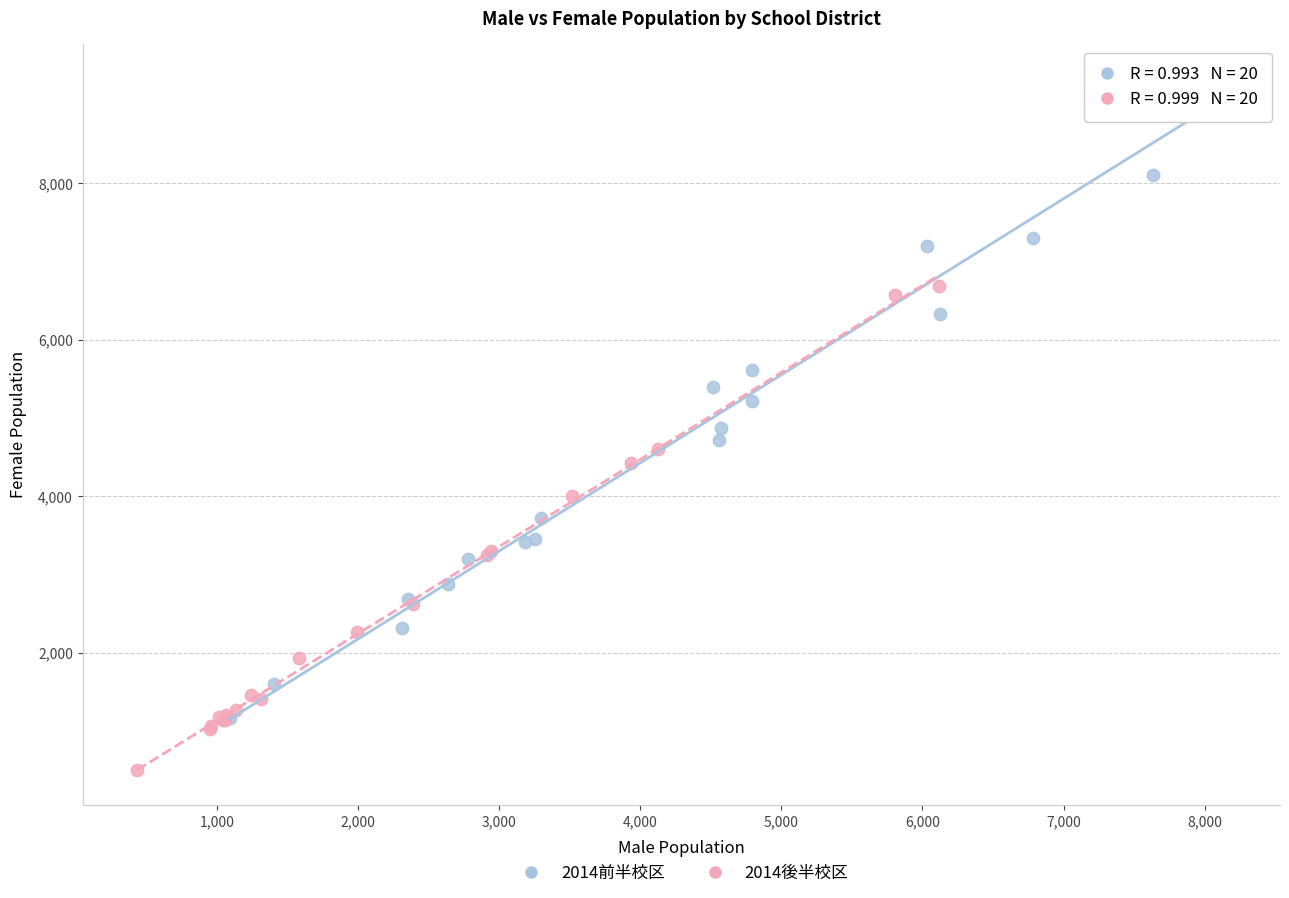

Which series contains the lowest Y value?

2014後半校区